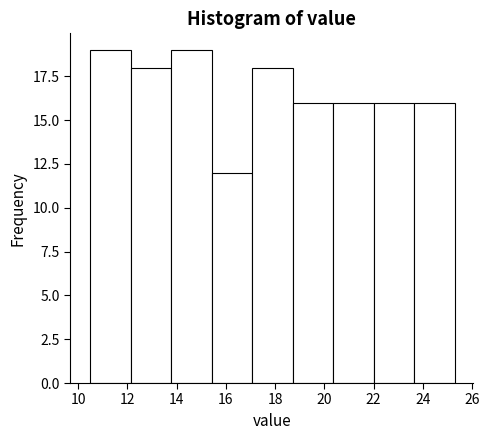

Reading left to right, transcribe this chart: for each bar, give the range it covers on the x-axis and its height. Neither the bar edges nor the heights are printed on the chart, so give them approximately, as read against the axes.

10.6 to 12.2: 19
12.2 to 13.8: 18
13.8 to 15.4: 19
15.4 to 17.0: 12
17.0 to 18.8: 18
18.8 to 20.4: 16
20.4 to 22.0: 16
22.0 to 23.6: 16
23.6 to 25.4: 16